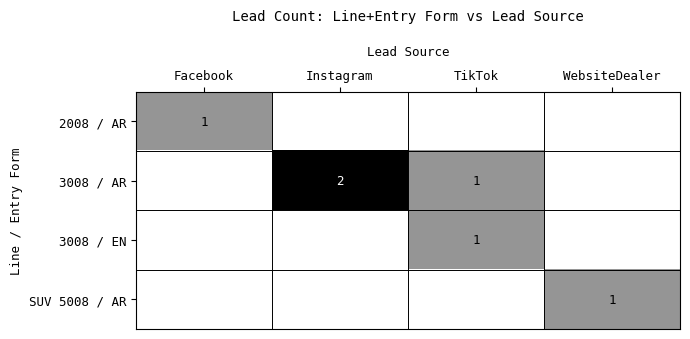

At which category is the sum across all series the highest?

Instagram